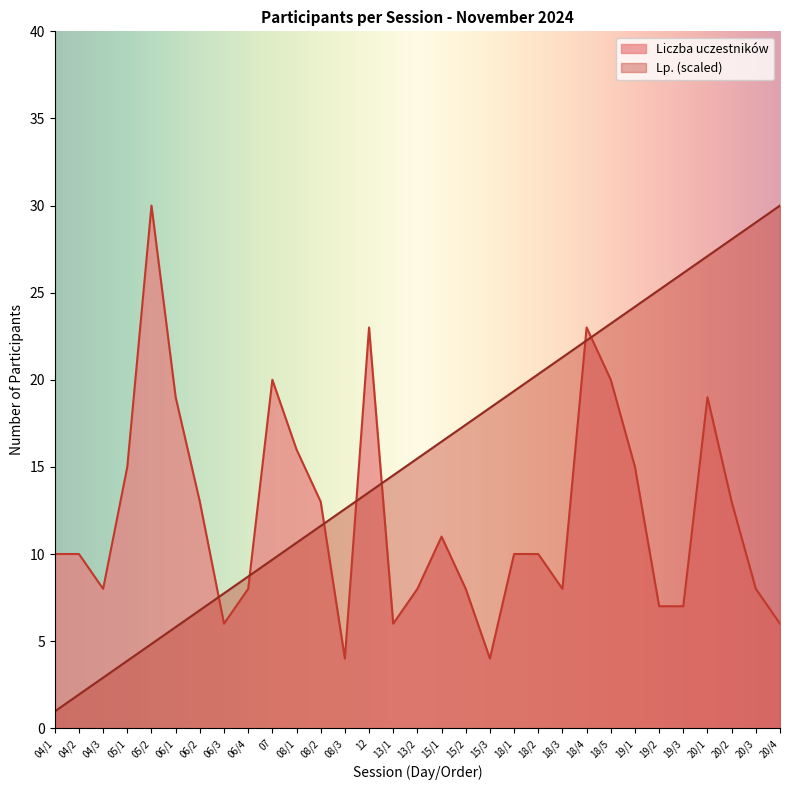

True or false: Liczba uczestników has more than 2 interior local peaks.

True